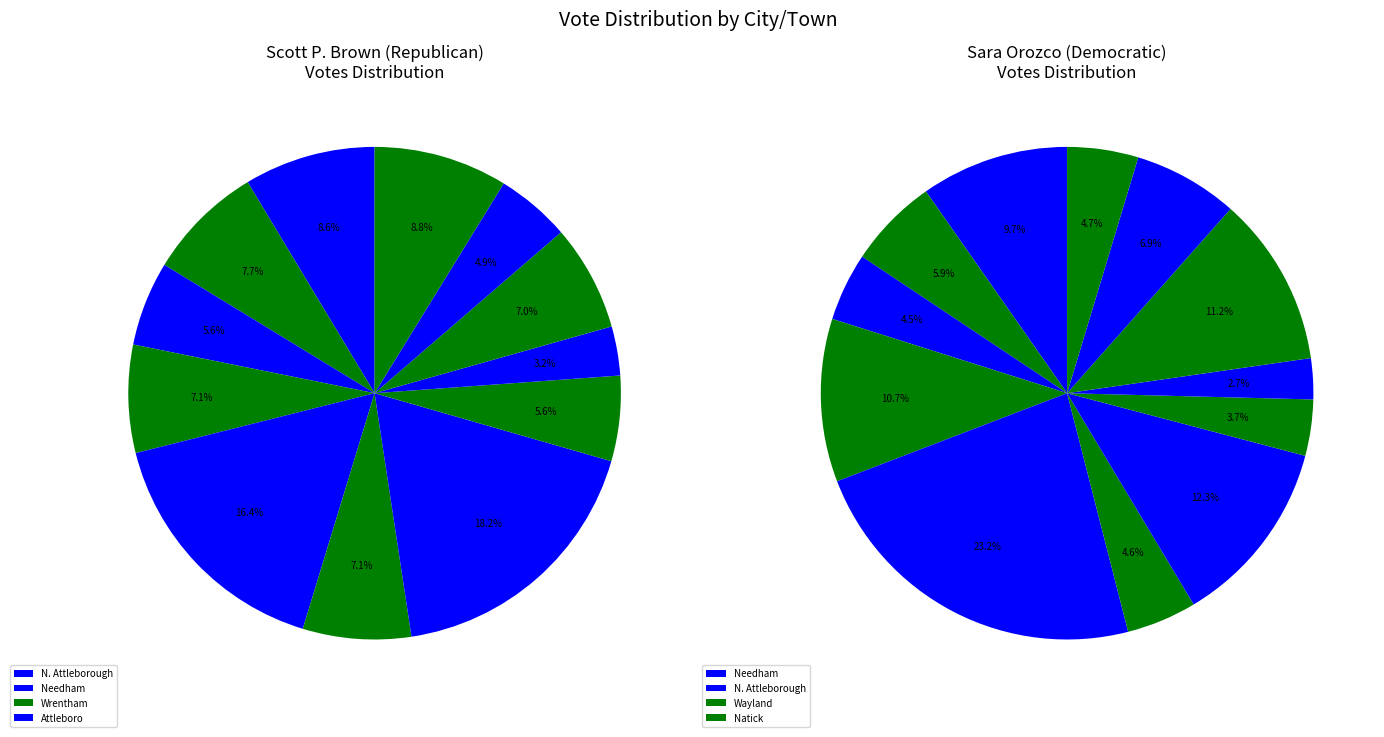

To the nearest percent, what is the difference between the largest and smallest slice percentages?

15%